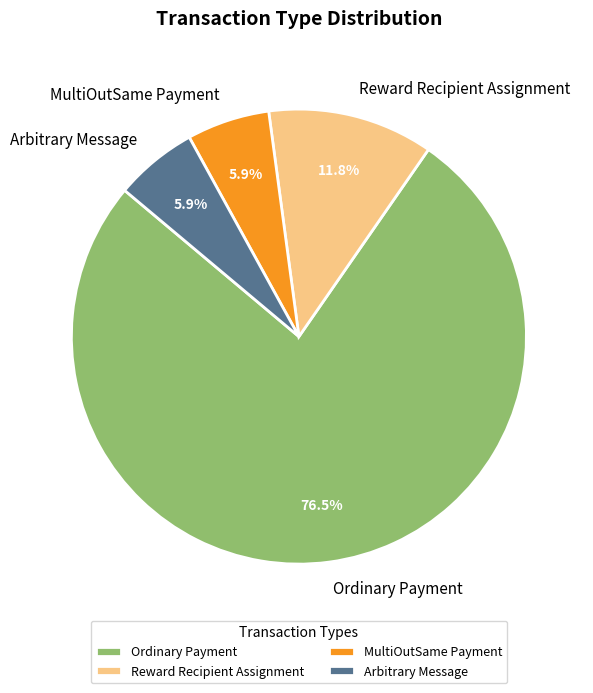

What percentage is the MultiOutSame Payment slice, to the nearest percent?

6%